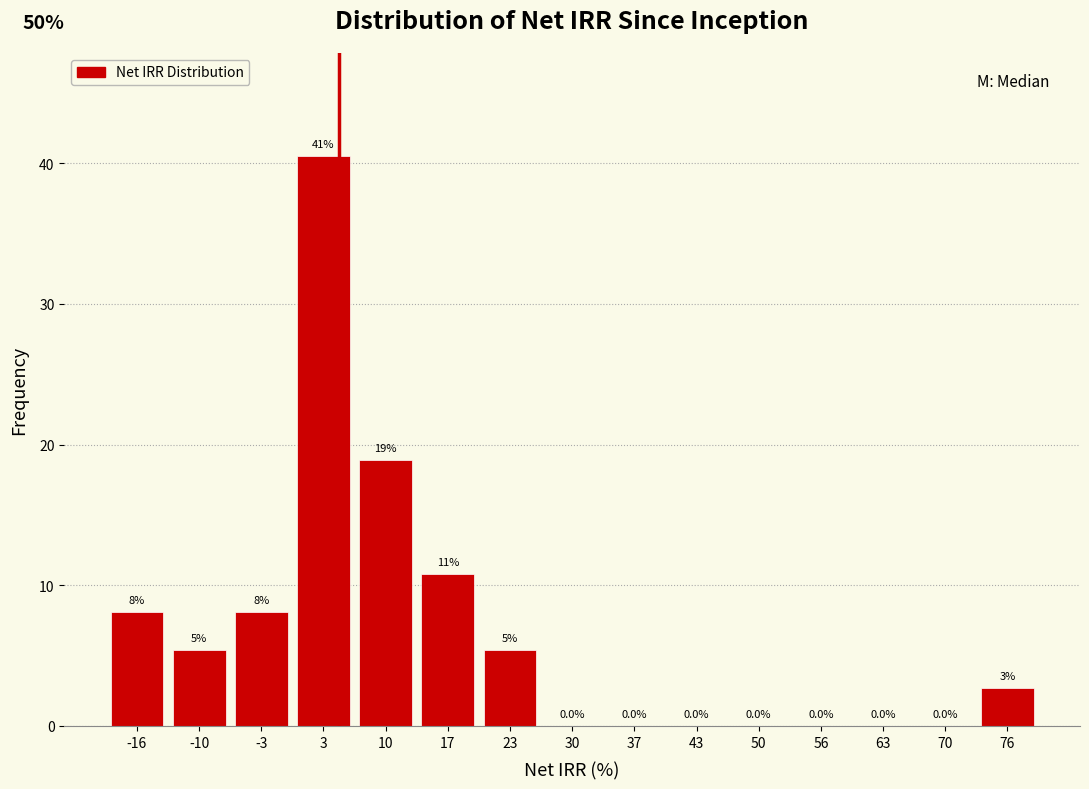

Over which range of the x-axis is the bar tallest?

0 to 7